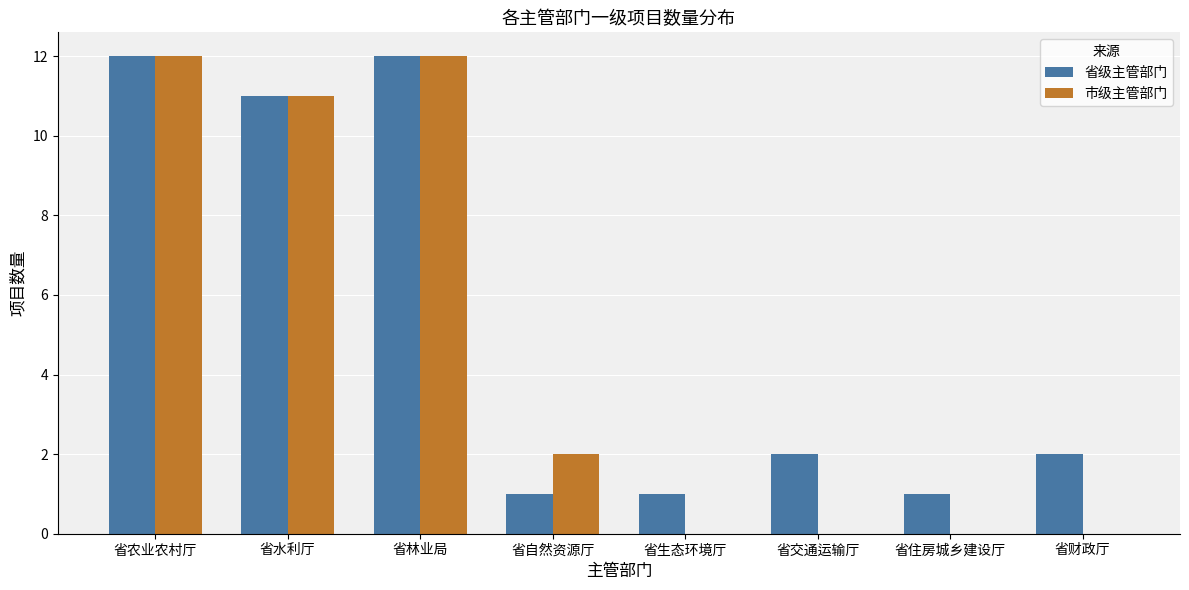

Count the number of categories in the chart.

8